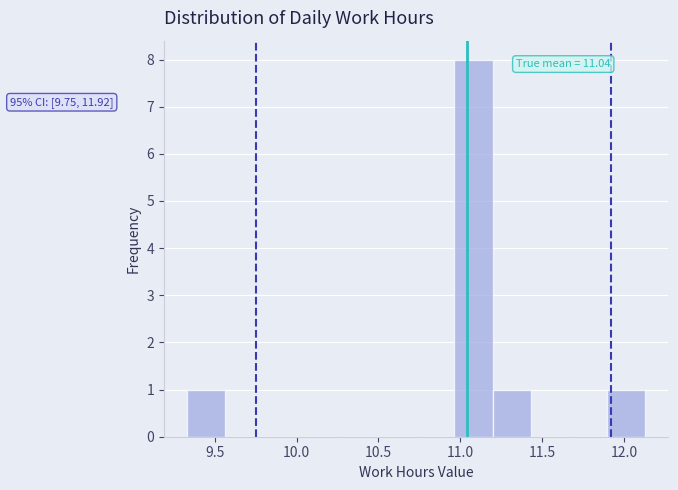

Over which range of the x-axis is the bar tallest?

10.95 to 11.20